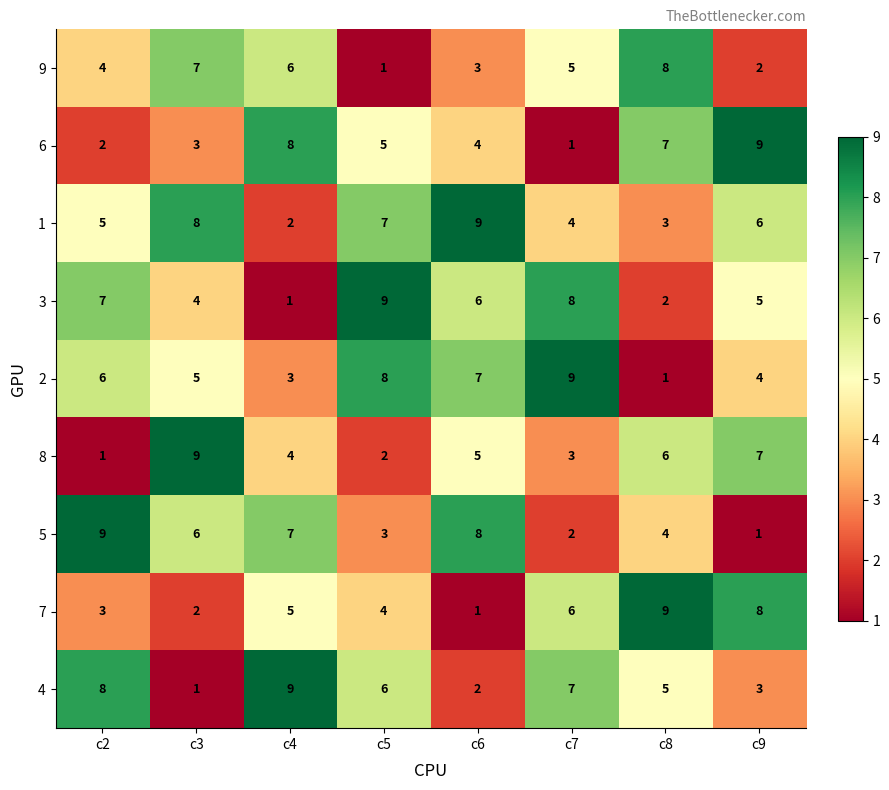

Count the number of data series in this chart.

9